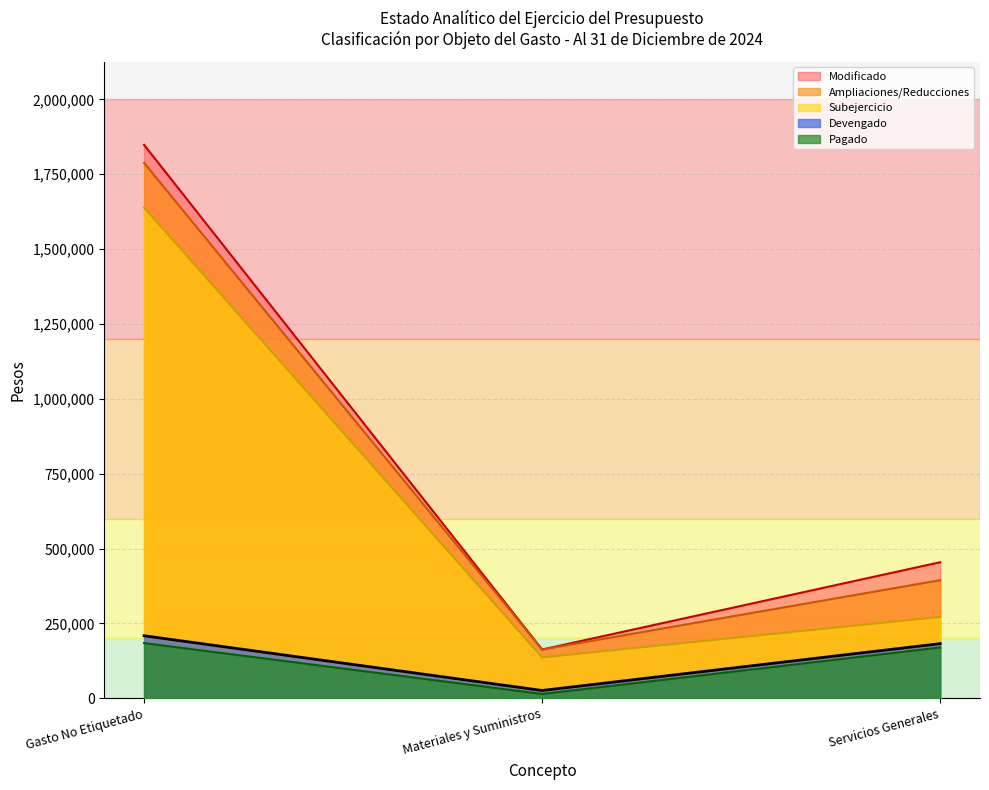

At how many categories does at least one series exceed 496620?

1